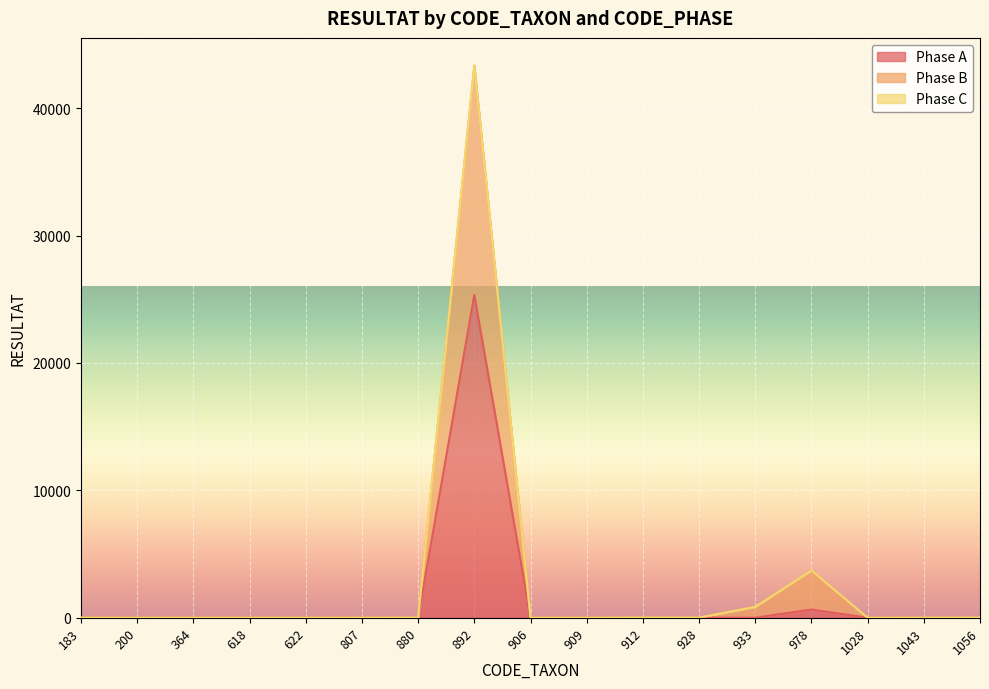

Which series has the widest spread of values?

Phase B